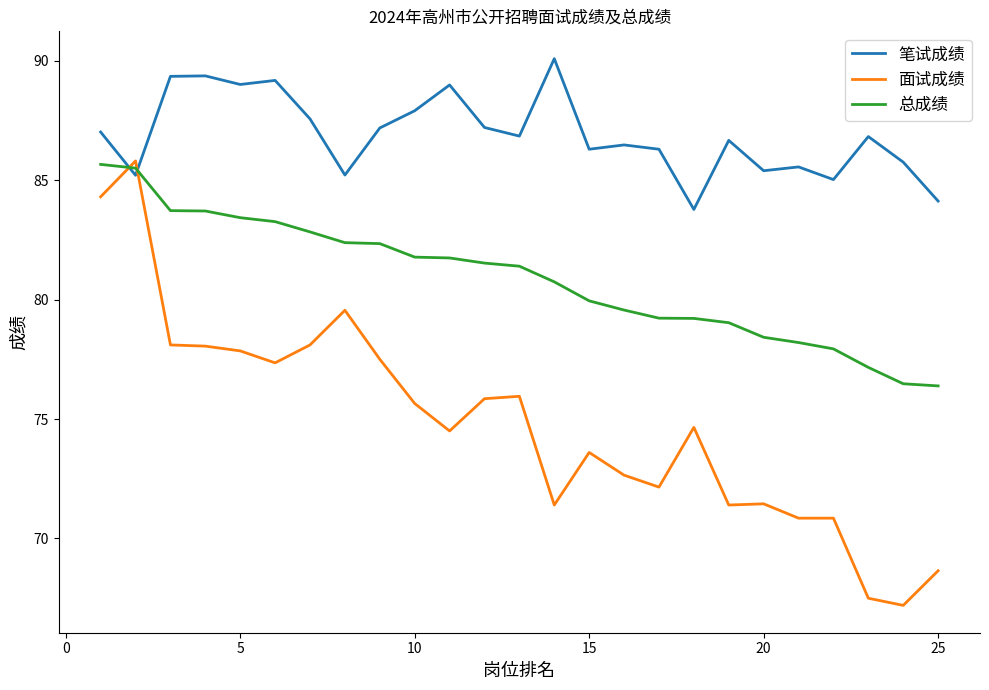

Which series has the widest spread of values?

面试成绩